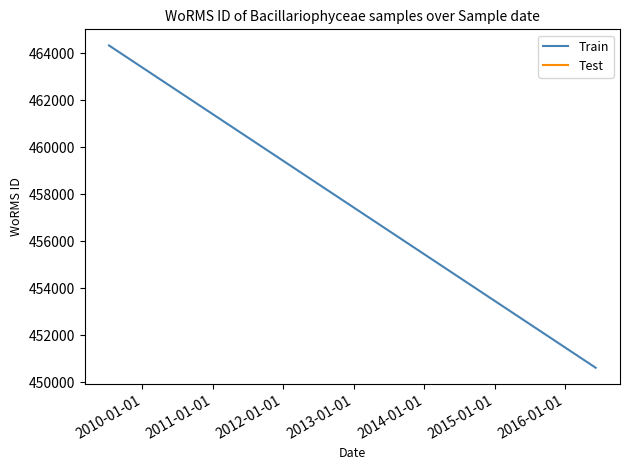

What is the average value?

455182